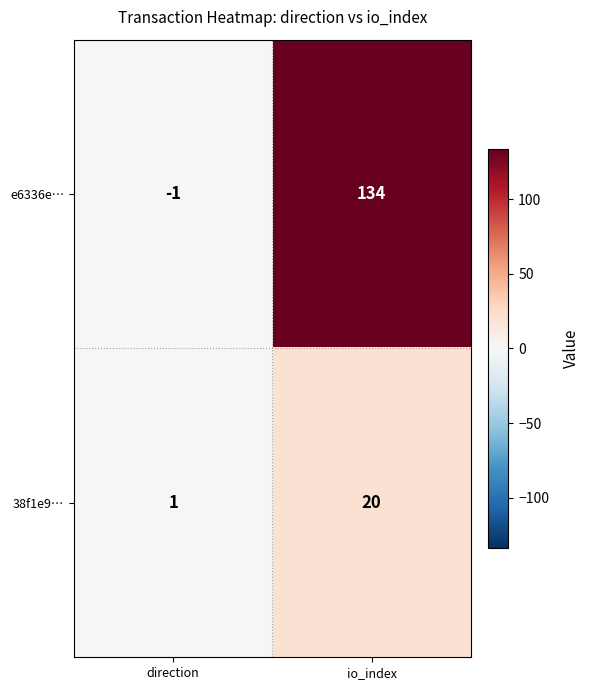

At which category does the chart reach its peak across all series?

io_index